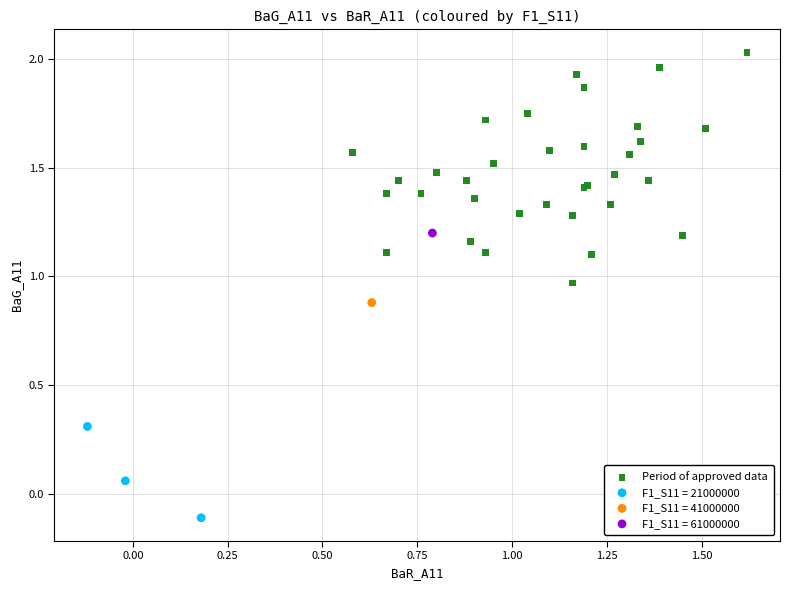

What are all the series names shown in the legend?

Period of approved data, F1_S11 = 21000000, F1_S11 = 41000000, F1_S11 = 61000000